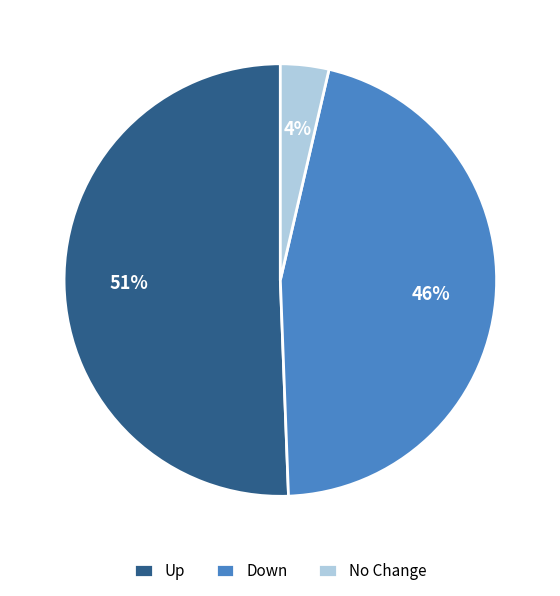

To the nearest percent, what portion does No Change represent?

4%